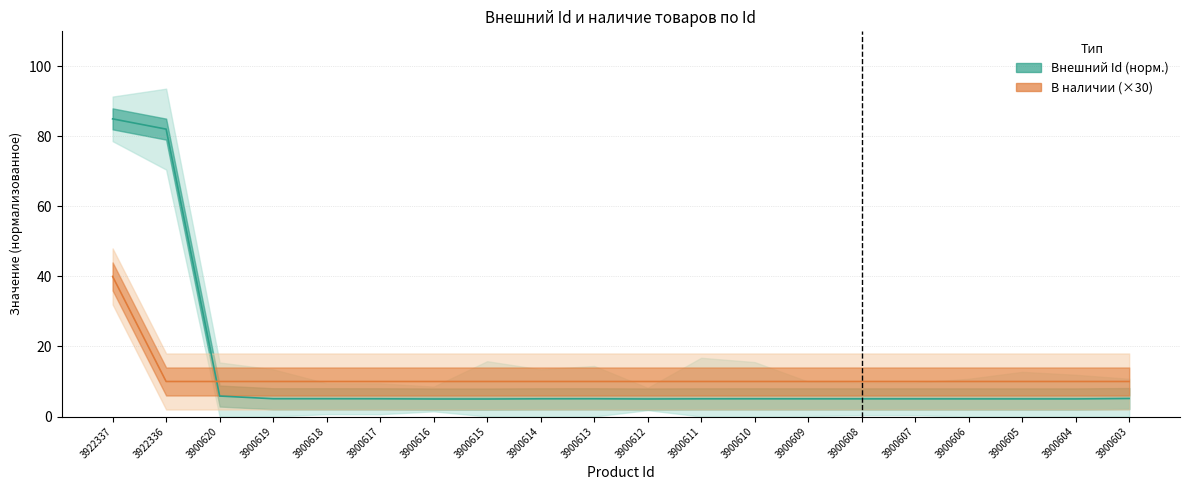

Reading right to left, list all the values displayed in this chart.

Внешний Id (норм.): 3900603=5.1	3900604=5.0	3900605=5.0	3900606=5.0	3900607=5.0	3900608=5.0	3900609=5.0	3900610=5.1	3900611=5.0	3900612=5.0	3900613=5.1	3900614=5.1	3900615=5.0	3900616=5.0	3900617=5.1	3900618=5.1	3900619=5.1	3900620=5.8	3922336=82.1	3922337=85.0
В наличии (×30): 3900603=10.0	3900604=10.0	3900605=10.0	3900606=10.0	3900607=10.0	3900608=10.0	3900609=10.0	3900610=10.0	3900611=10.0	3900612=10.0	3900613=10.0	3900614=10.0	3900615=10.0	3900616=10.0	3900617=10.0	3900618=10.0	3900619=10.0	3900620=10.0	3922336=10.0	3922337=40.0